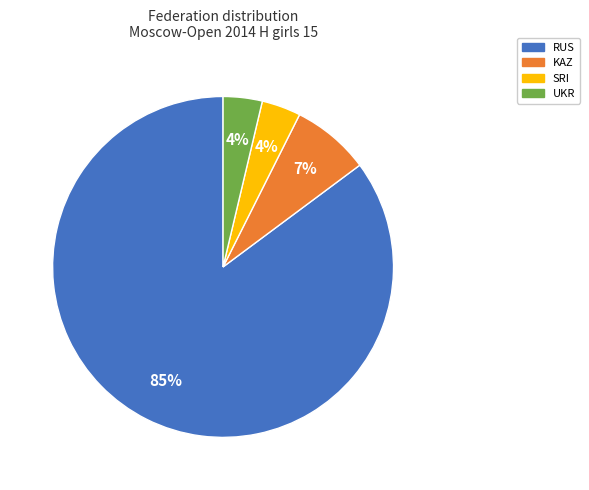

Is it true that KAZ is 1% of the pie?

False